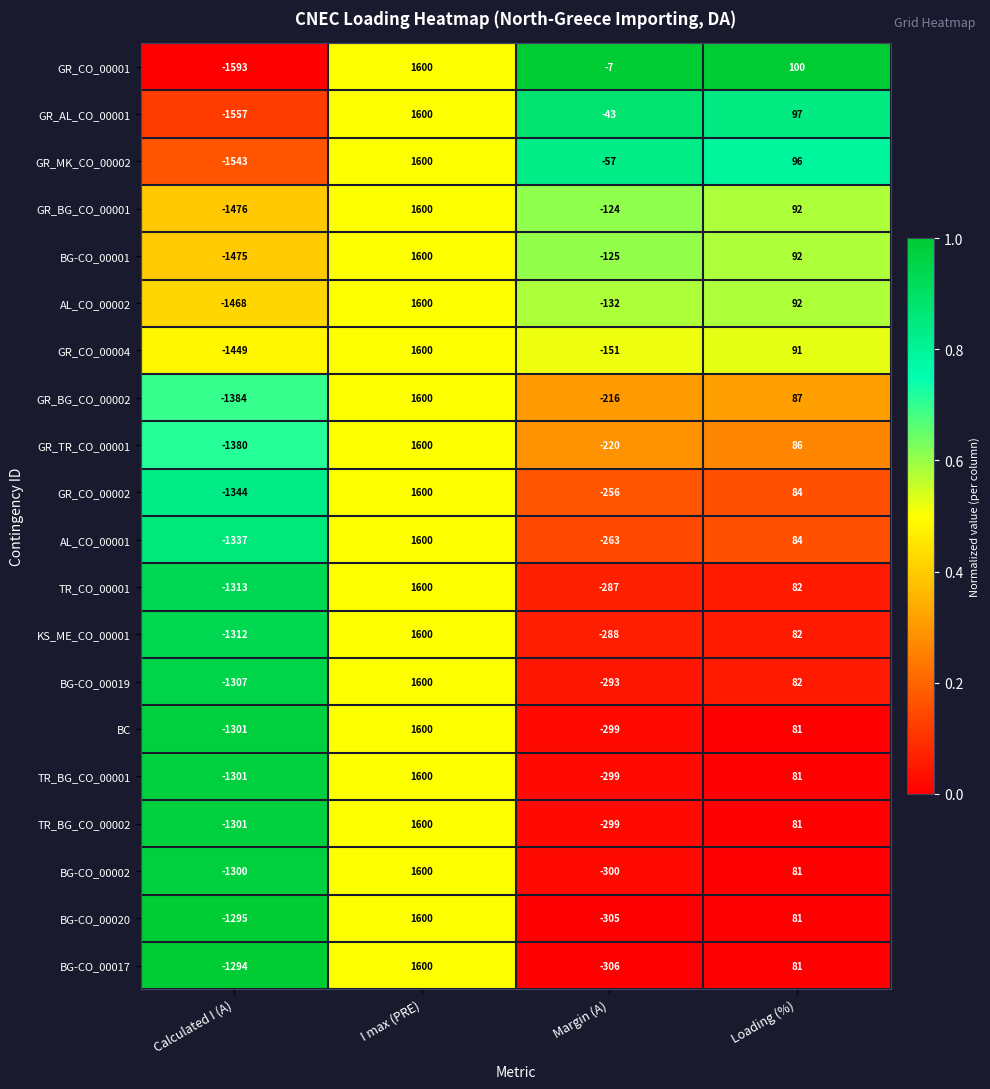

Which series has the largest range (max minus min)?

GR_CO_00001